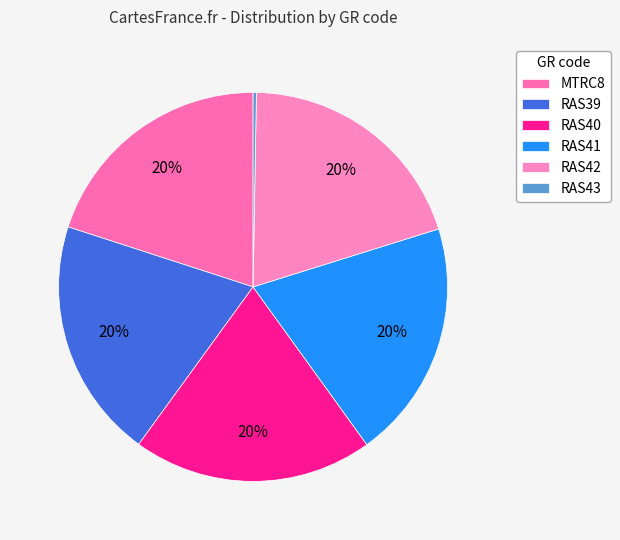

To the nearest percent, what is the difference between the largest and smallest slice percentages?

20%